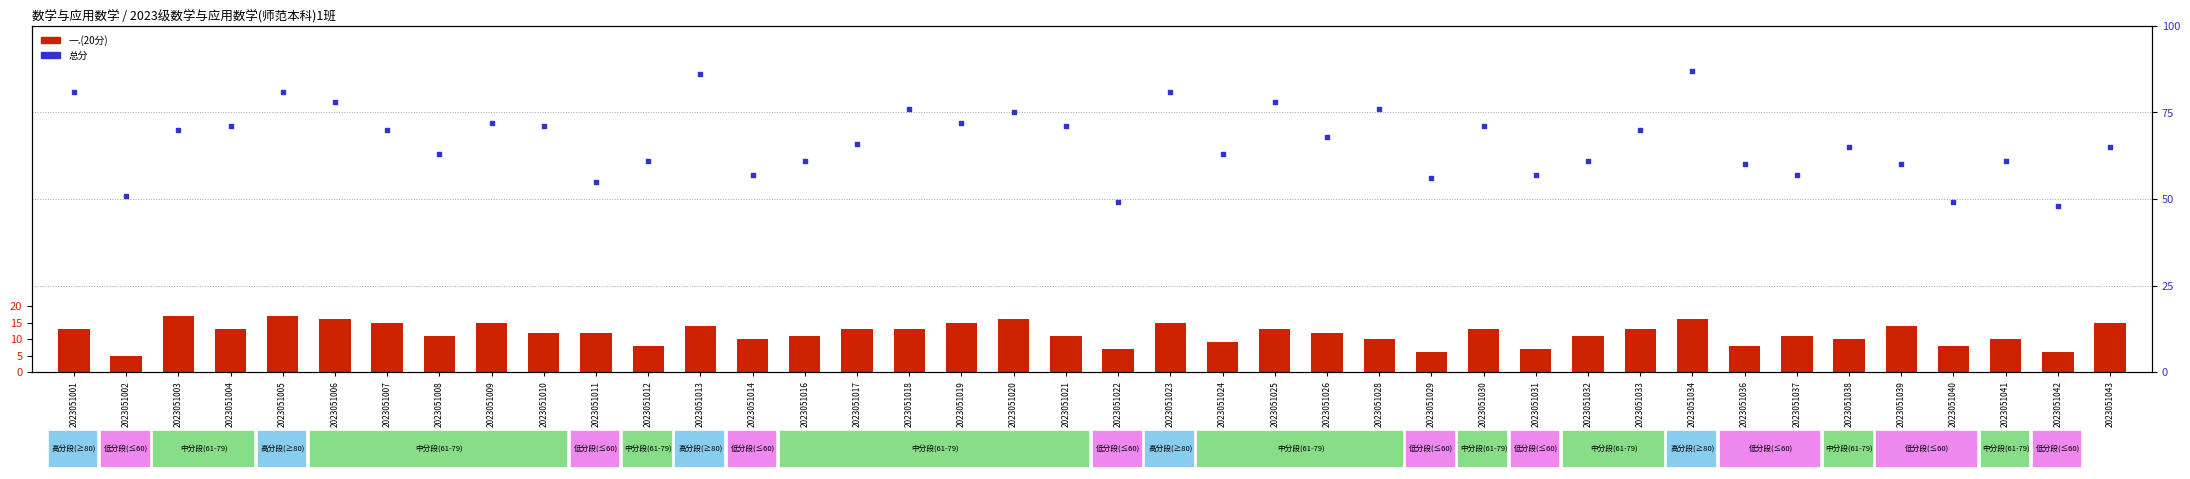

At which category is the sum across all series the highest?

2023051034